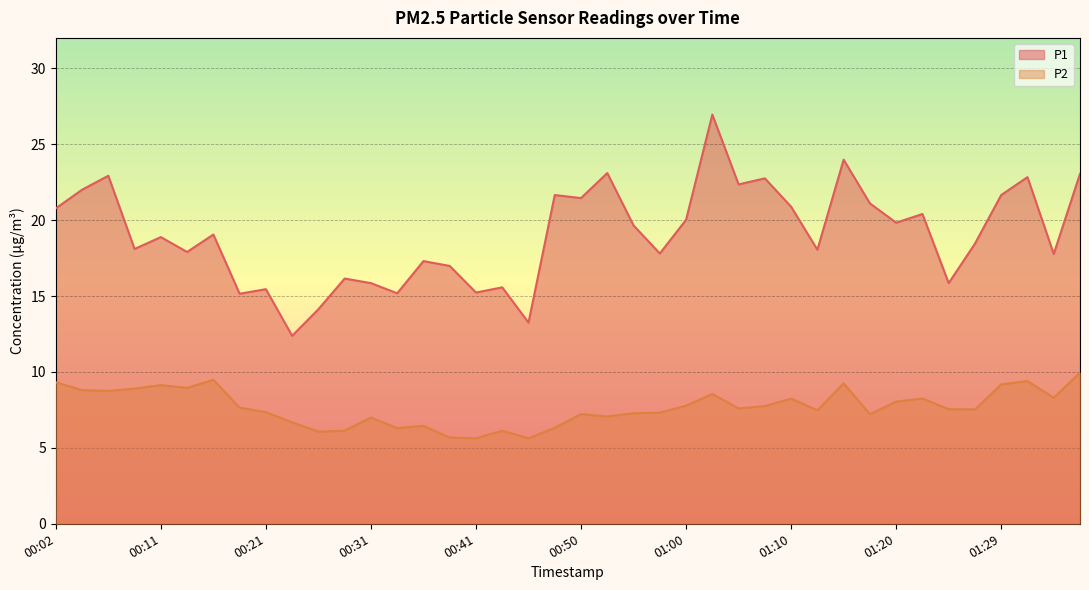

Which series has the largest total across all categories?

P1